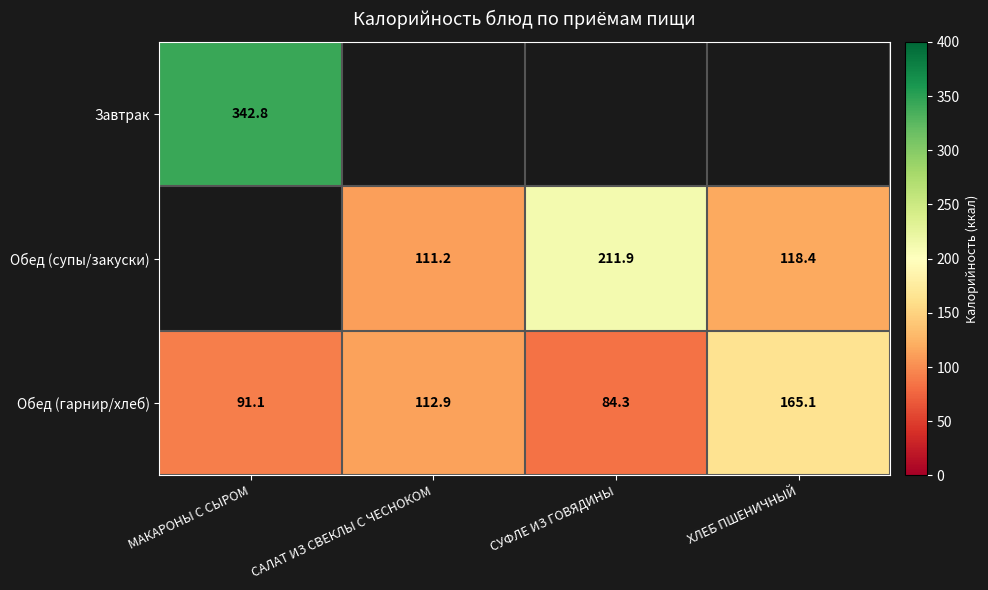

The Завтрак series shows 210.2 at МАКАРОНЫ С СЫРОМ. True or false?

False